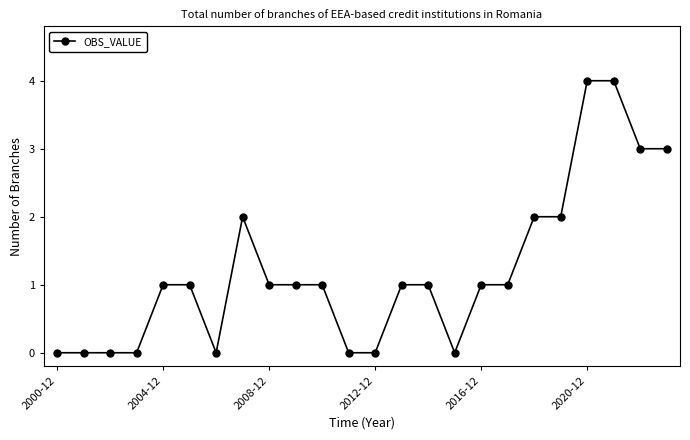

What is the value of the 22nd point from the left?

4